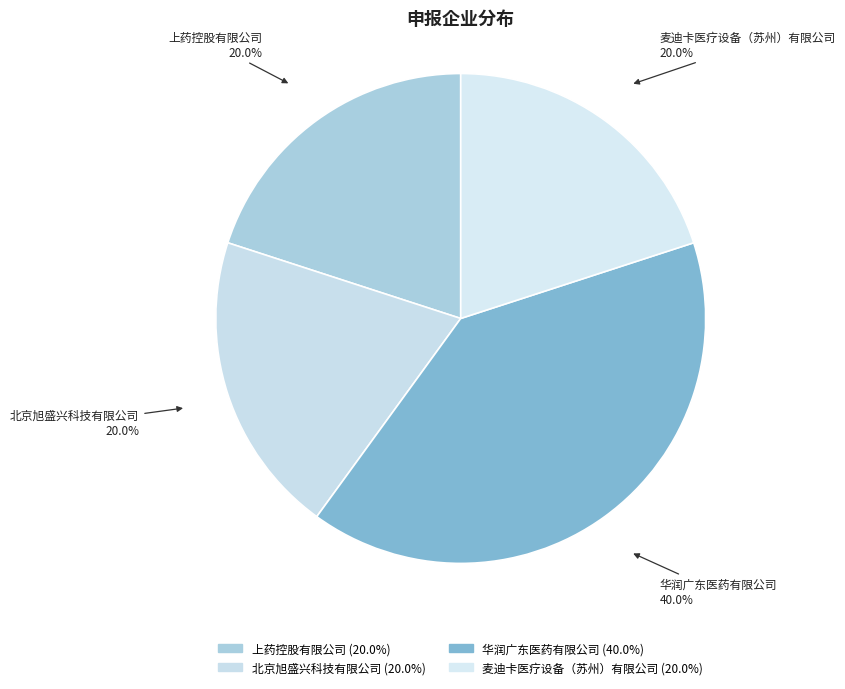

Approximately how many times larger is the value at 华润广东医药有限公司 compared to 北京旭盛兴科技有限公司?

2.0